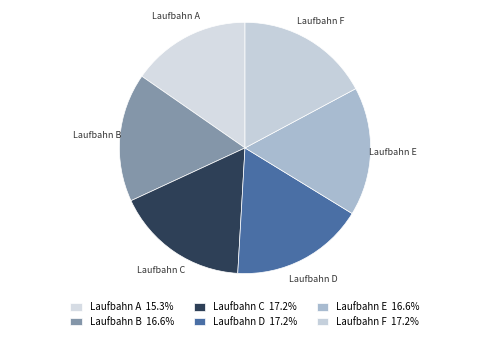

Is there any slice that represents more than half of the pie?

No